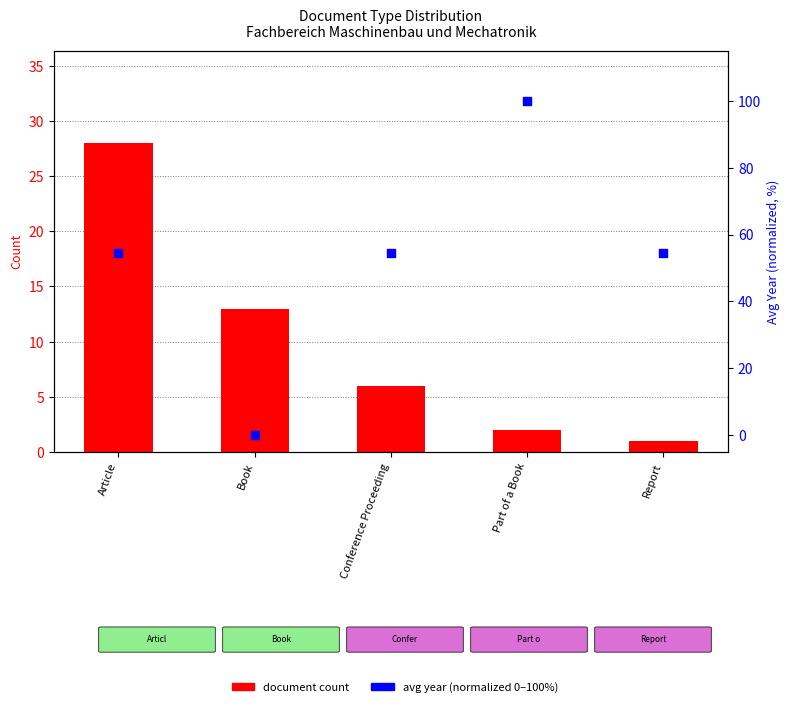

What are all the series names shown in the legend?

document count, avg year (normalized)